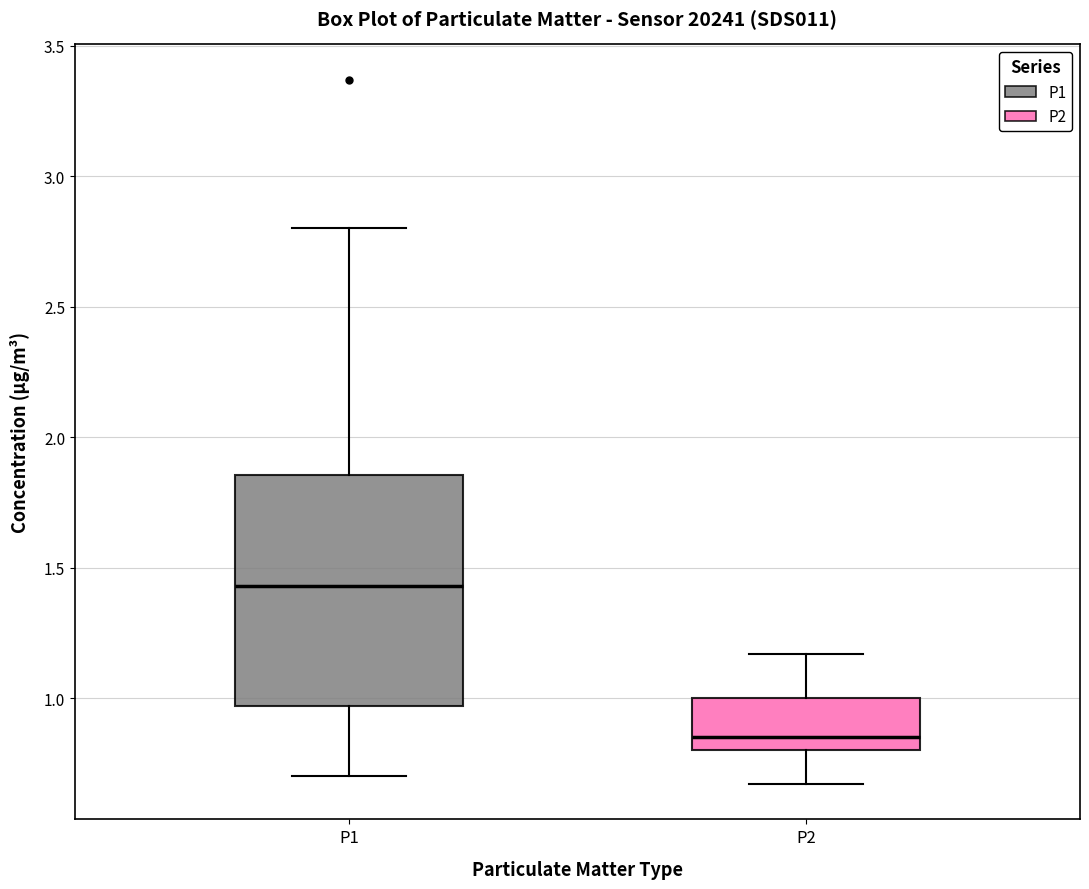

Reading left to right, read every box against the y-axis: the position of its median line, the range the box covers, and the ends of its whiskers. The values are not printed on the chart, so give them approximately, as read against the axis.

P1: median 1.45, box 0.95 to 1.85, whiskers 0.70 to 2.80
P2: median 0.85, box 0.80 to 1.00, whiskers 0.65 to 1.15